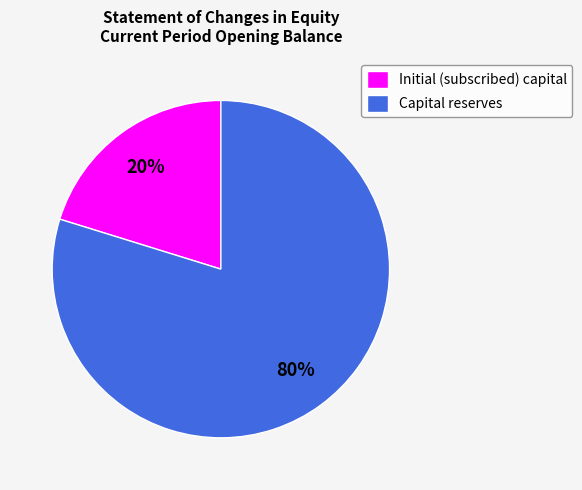

Between Initial (subscribed) capital and Capital reserves, which is larger?

Capital reserves